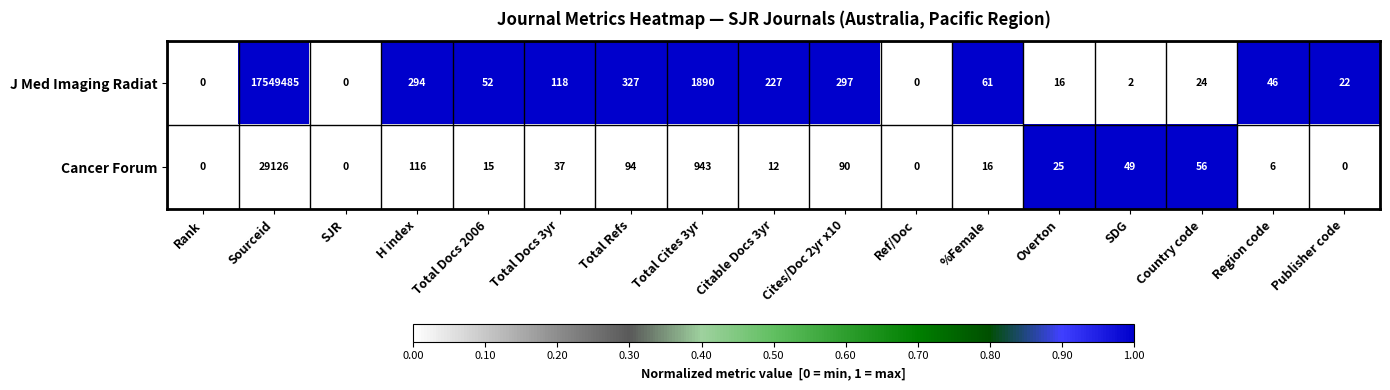

Which series has the largest total across all categories?

J Med Imaging Radiat